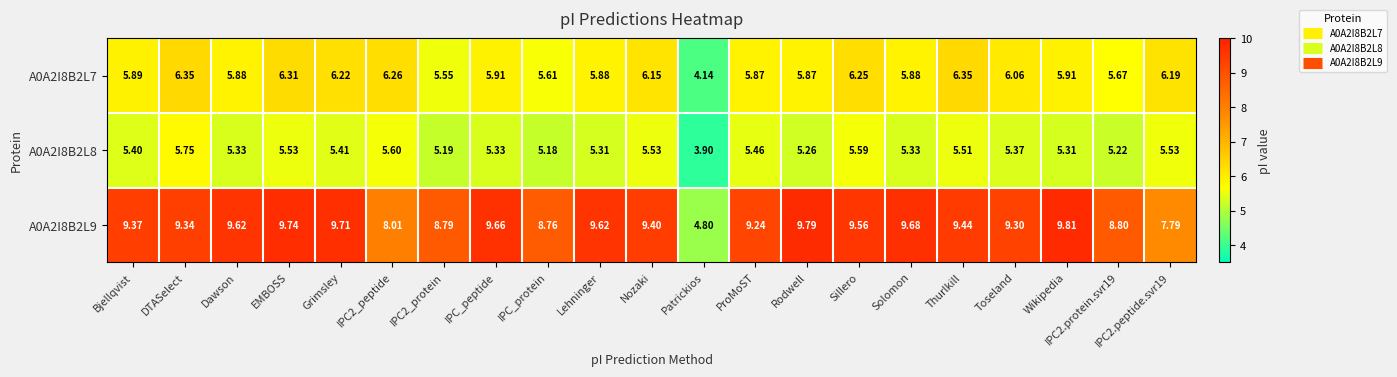

At which label does A0A2I8B2L7 first exceed 5?

Bjellqvist